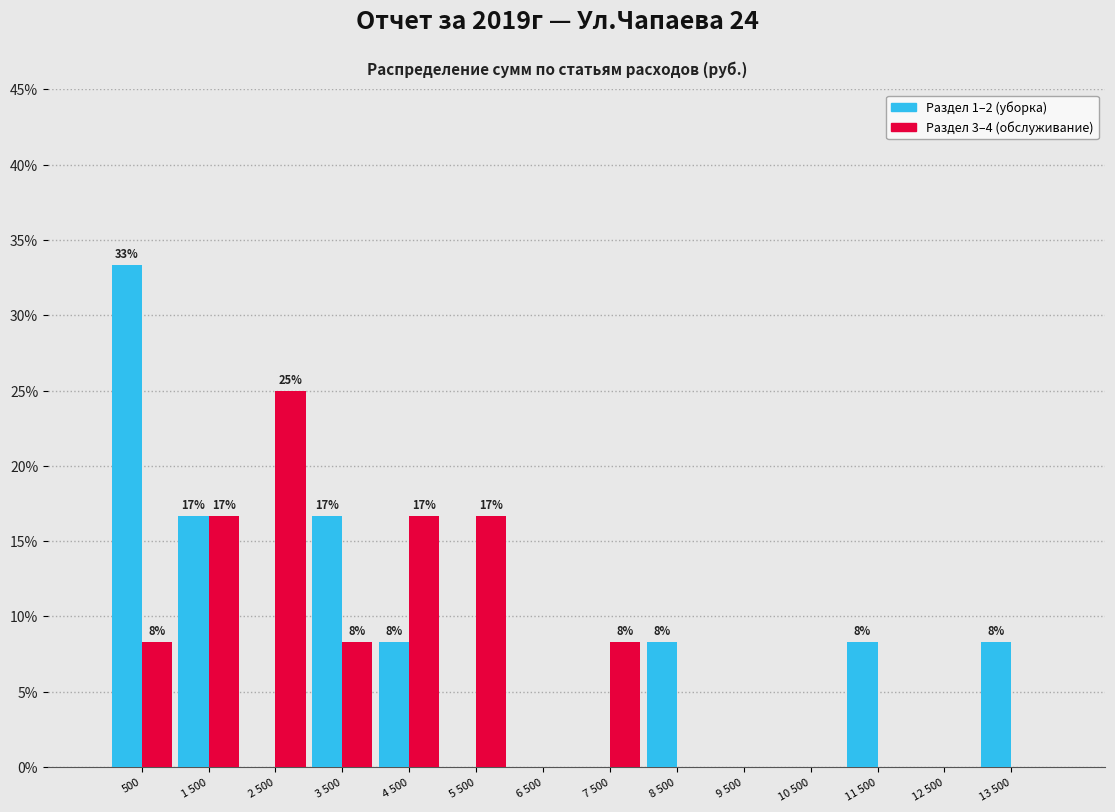

How many groups of bars are there?

14